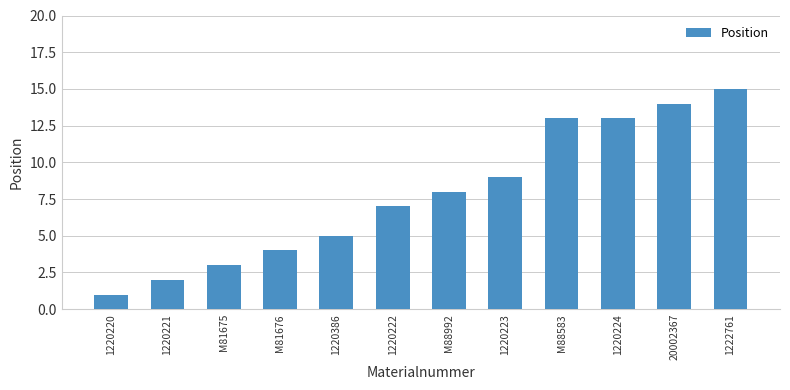

What is the difference between the maximum and minimum values?

14